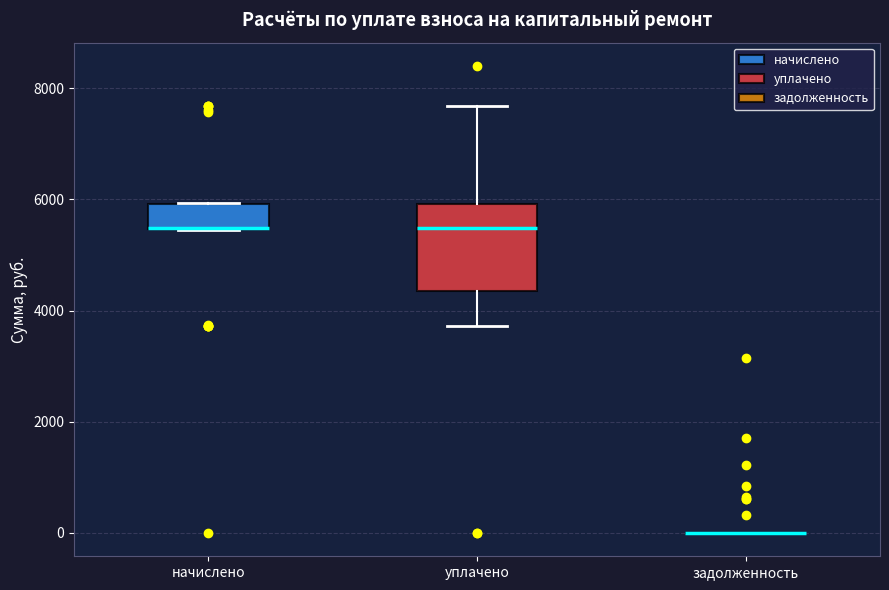

Reading left to right, transcribe this box plot: for each box, give where its median line is, the range the box spans, and where its two whiskers end, as read against the y-axis. The values are not printed on the chart, so give them approximately, as read against the axis.

начислено: median 5400 (drawn on the box's lower edge), box 5400 to 6000, whiskers 5400 to 6000
уплачено: median 5400, box 4400 to 6000, whiskers 3800 to 7600
задолженность: box collapsed to a line at 0, whiskers 0 to 0